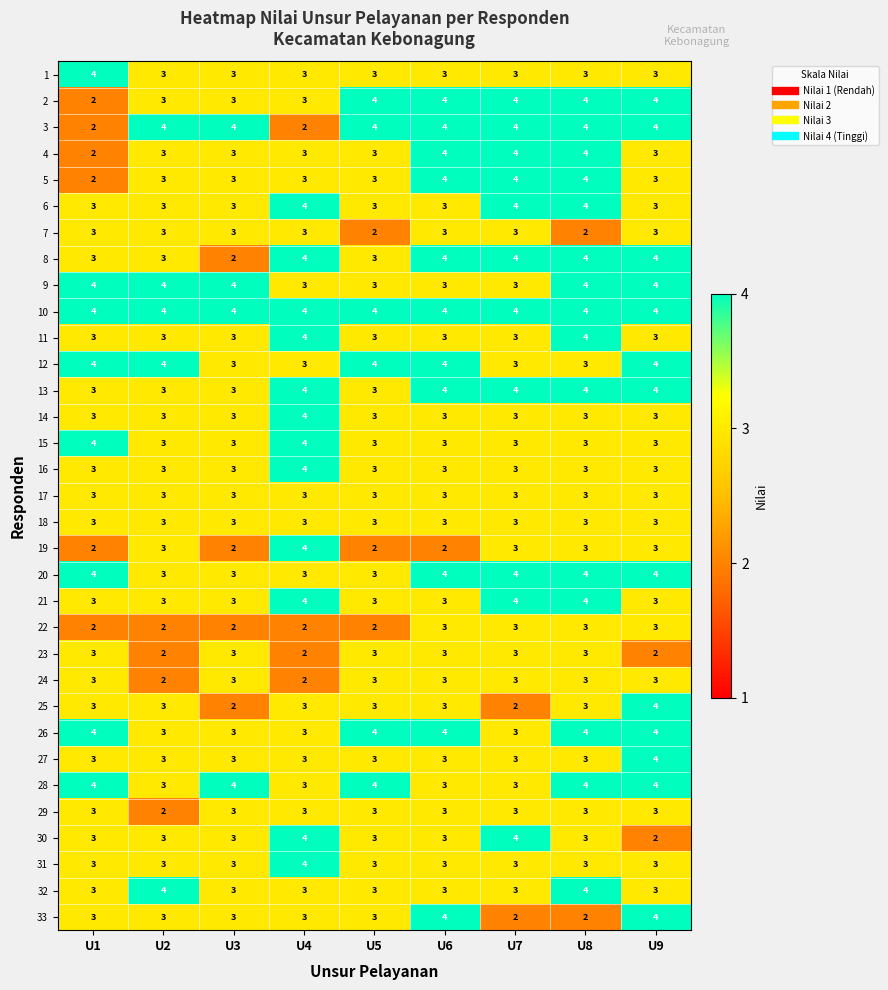

What is the total value across all series at U5?

102